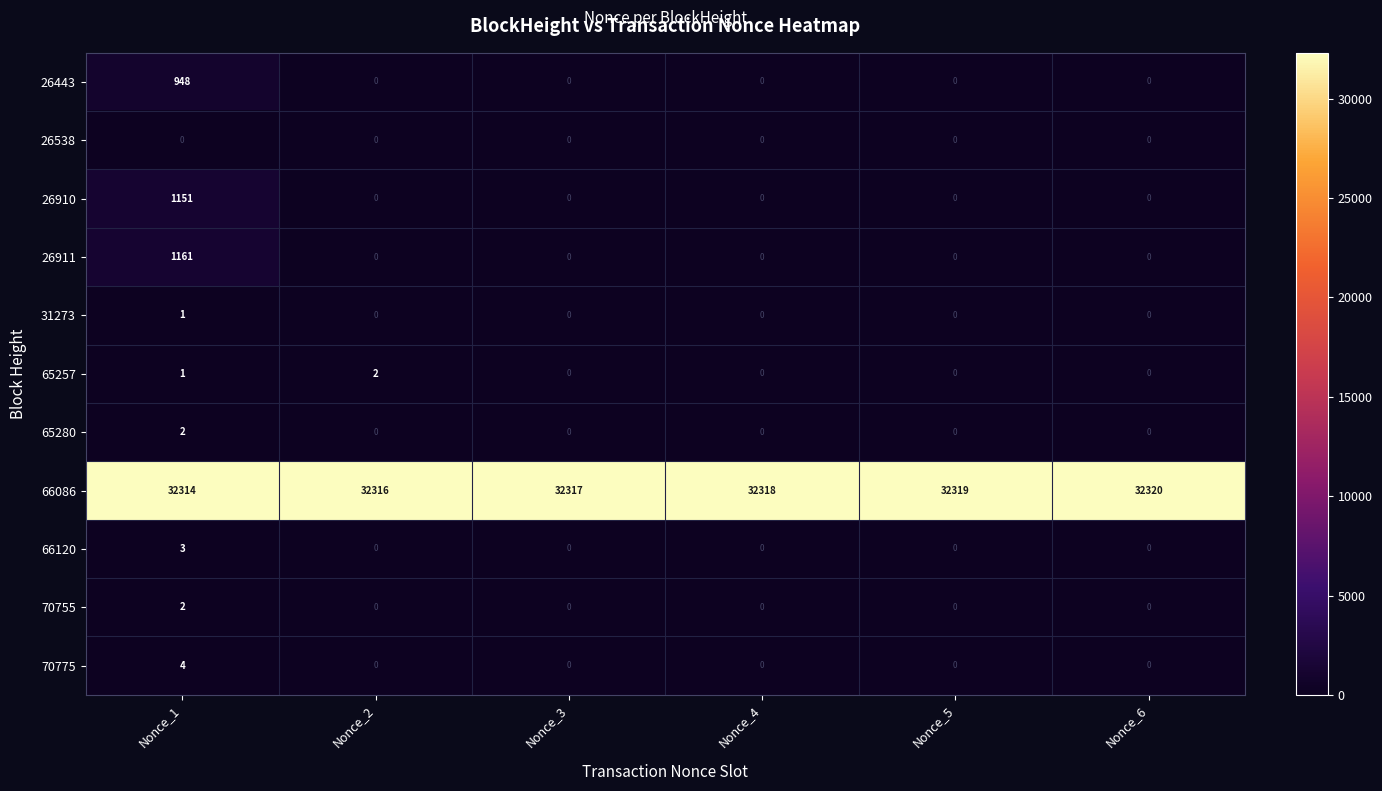

Is it true that 66120 equals 0 at Nonce_3?

True